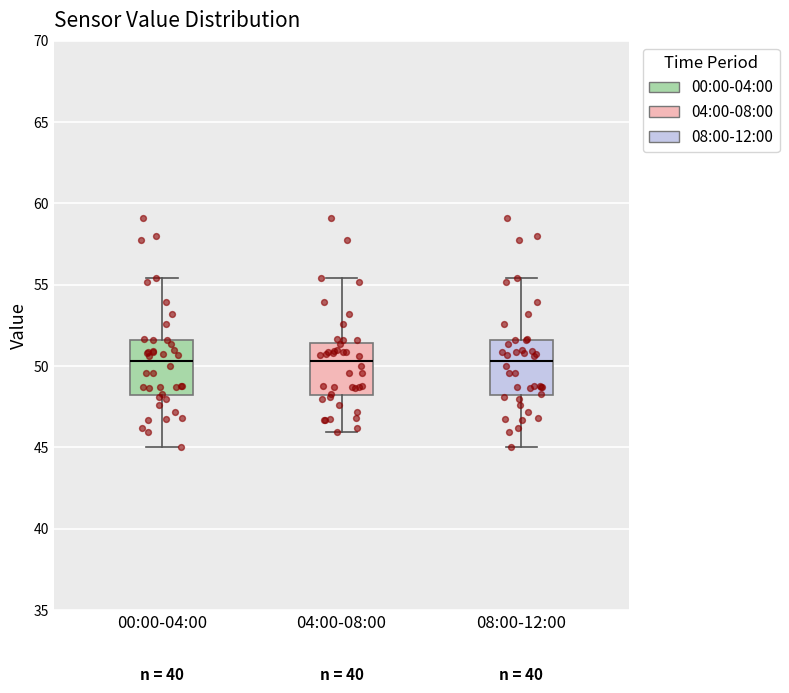

Where does the lower whisker of the box for 04:00-08:00 end on the y-axis? The values are not printed on the chart, so give them approximately, as read against the axis.

46.0